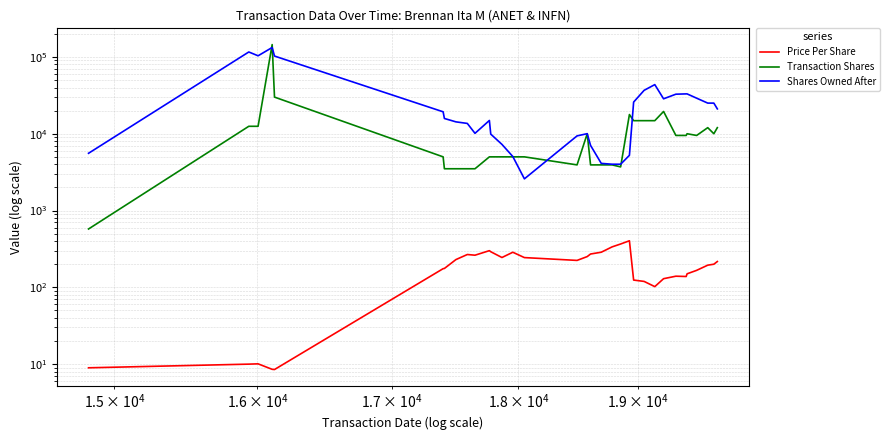

True or false: Transaction Shares has more than 2 interior local peaks.

True